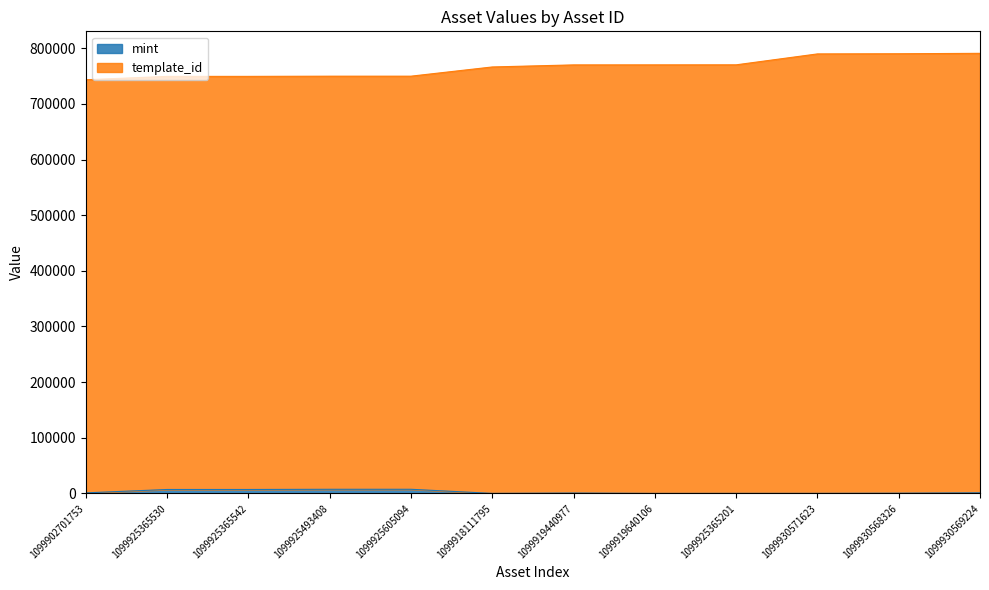

Which series has the widest spread of values?

template_id